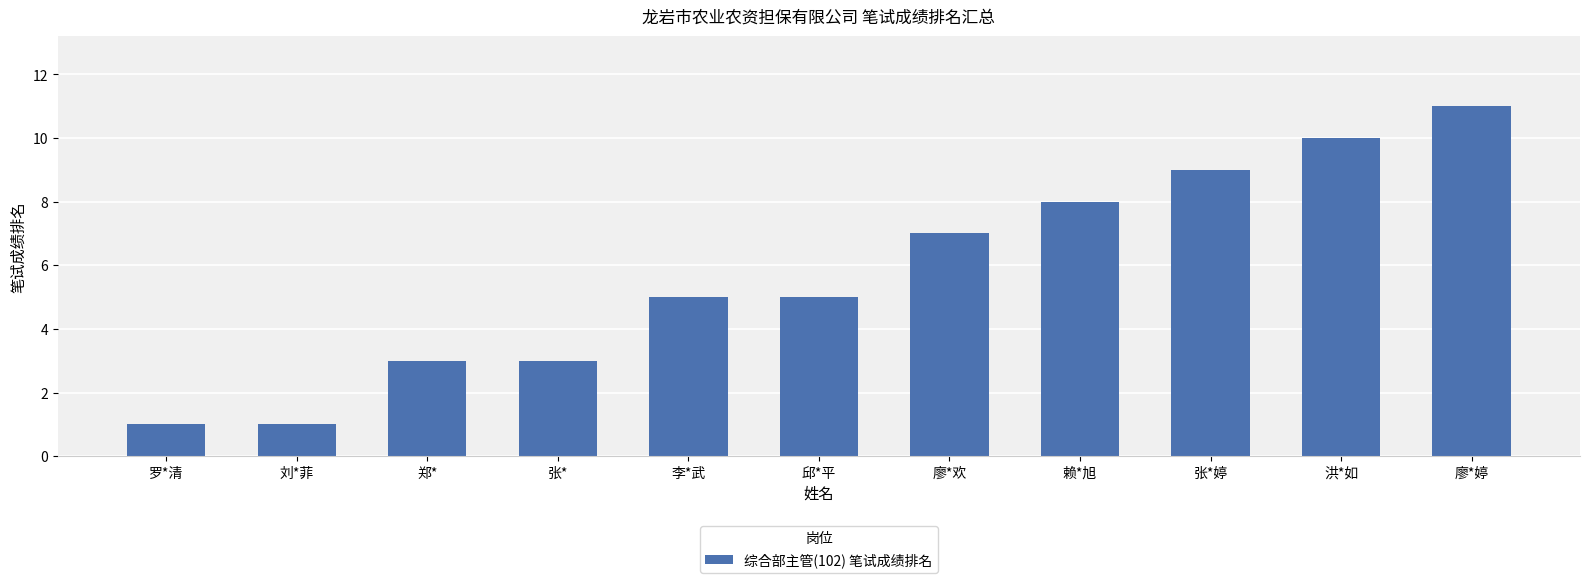

What is the average value?

6